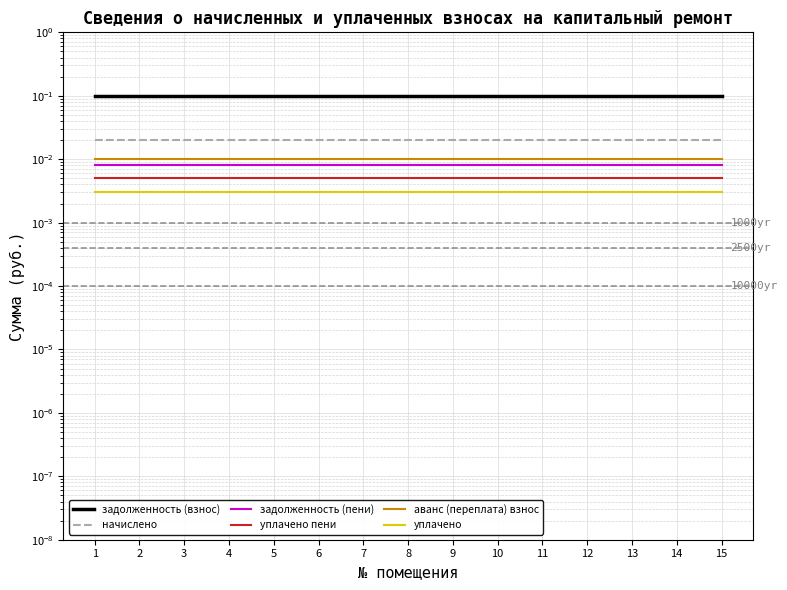

What is the spread (max minus min) of values at 5?

0.1